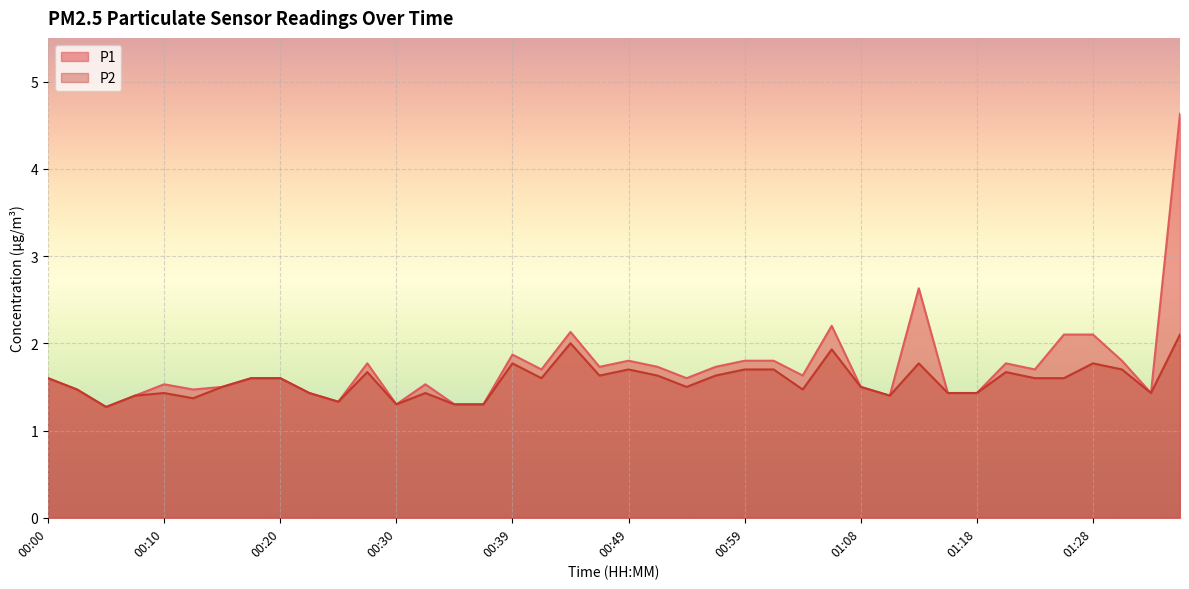

In P2, how many points are higher than both neighbors (excluding endpoints)?

10